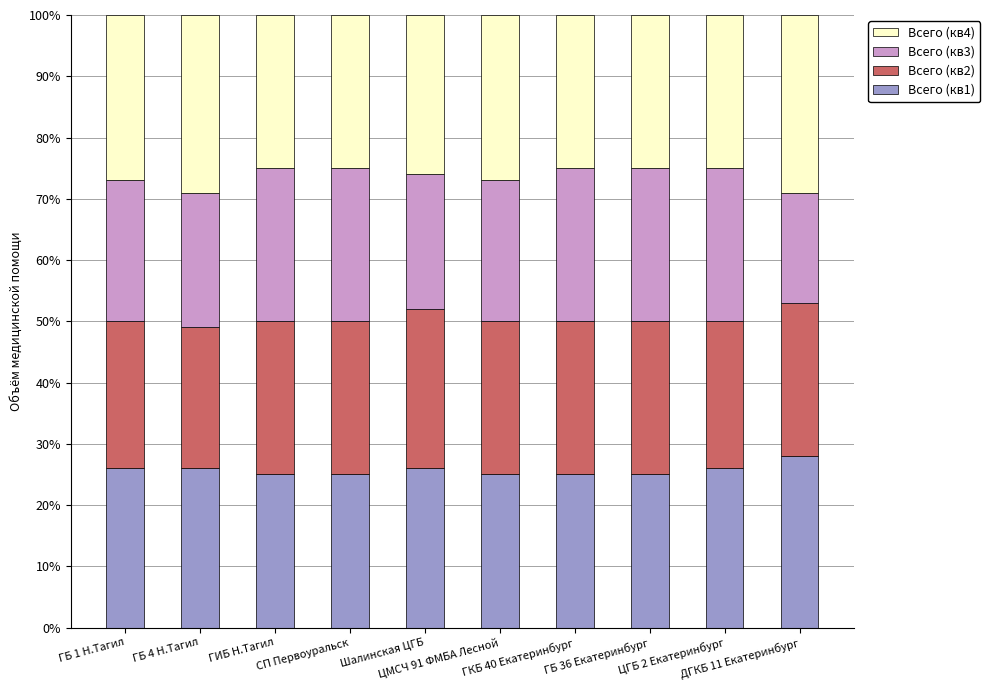

Does the chart contain any negative values?

No